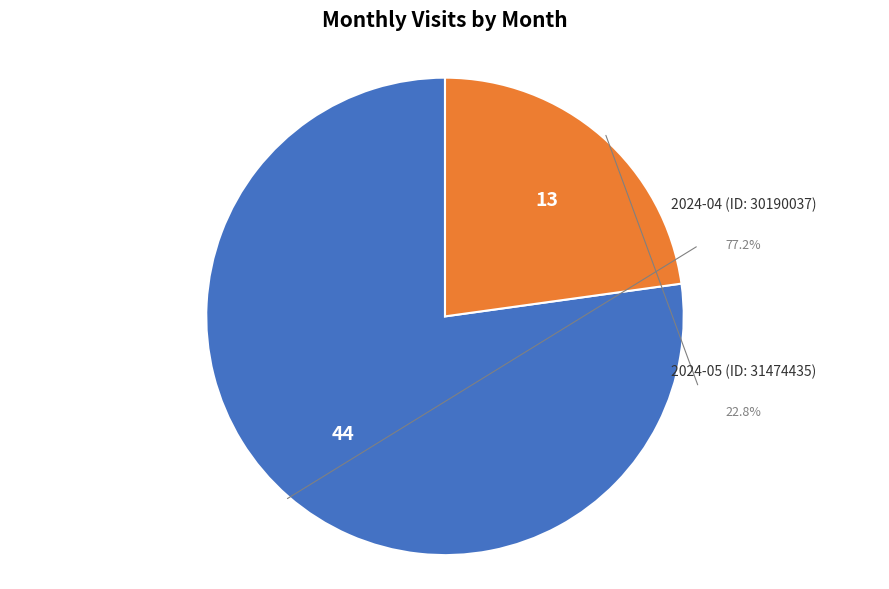

The 2024-05 (ID: 31474435) slice represents 23% of the pie. True or false?

True